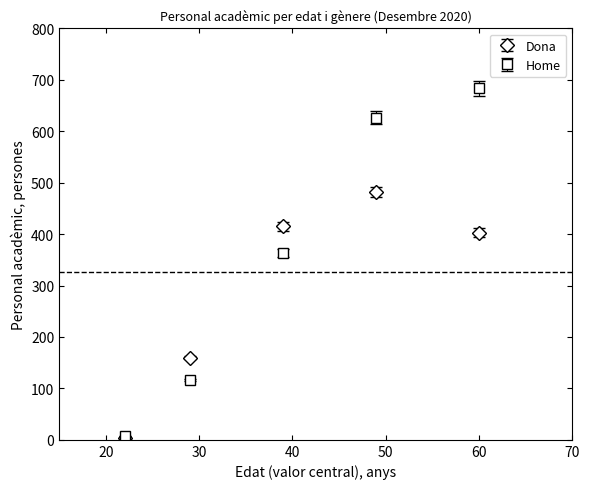

Which series has the largest total across all categories?

Home